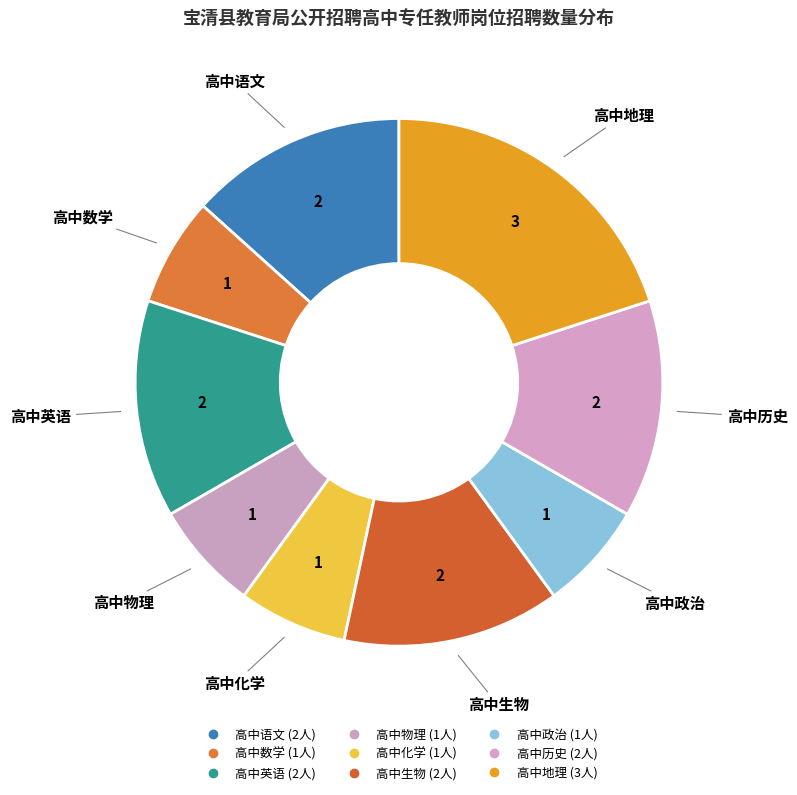

How many segments does this pie chart have?

9